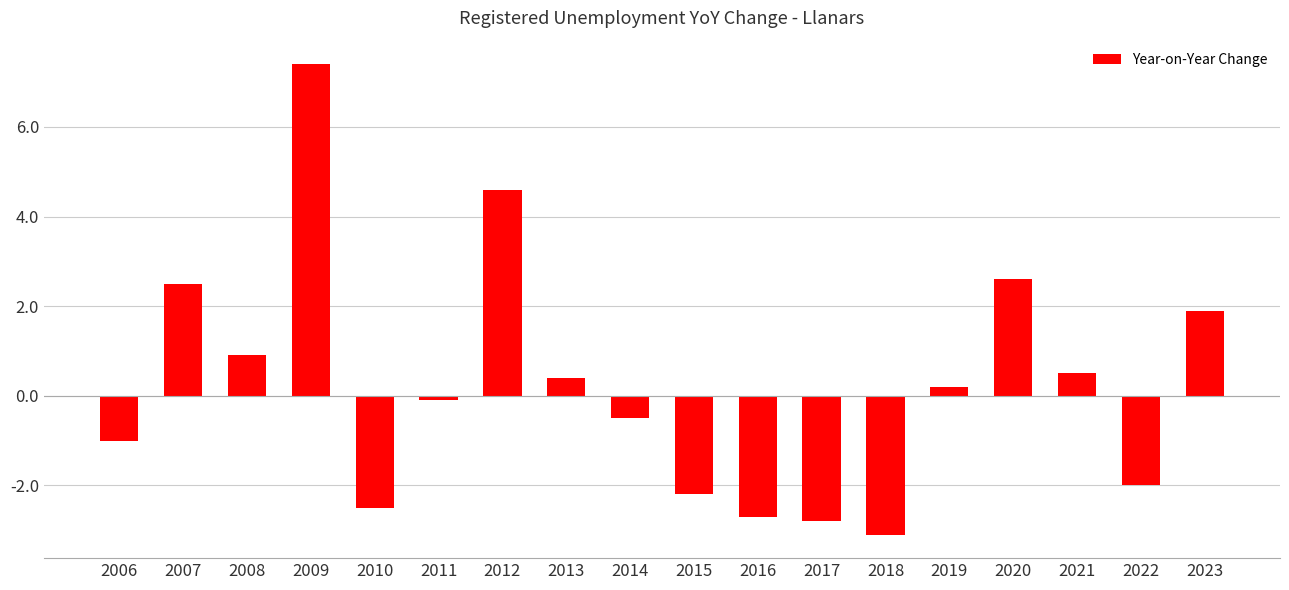

How many distinct data groups are displayed?

1